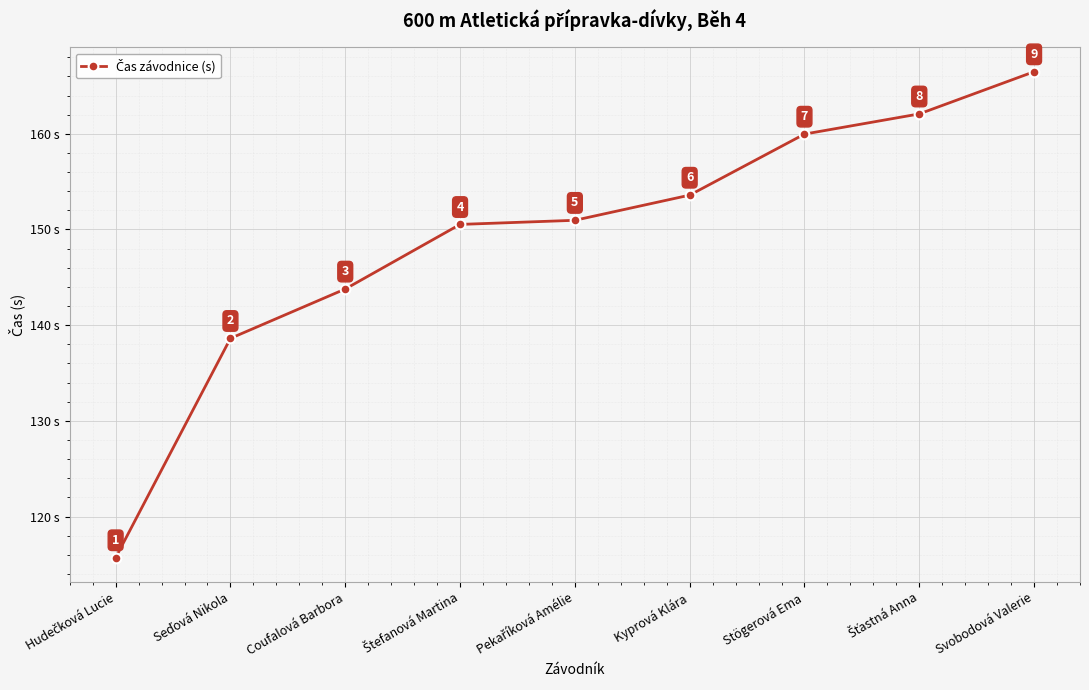

What value does the data have at Svobodová Valerie?

166.5